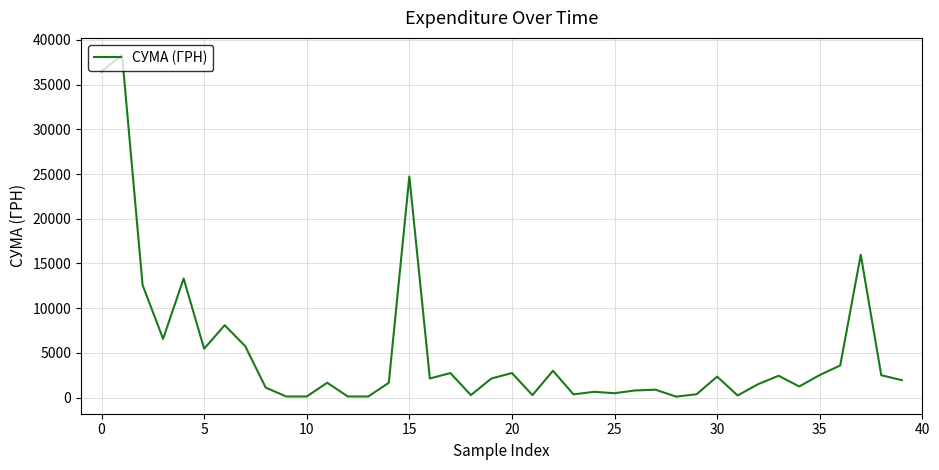

What is the difference between the maximum and minimum values?

38215.2